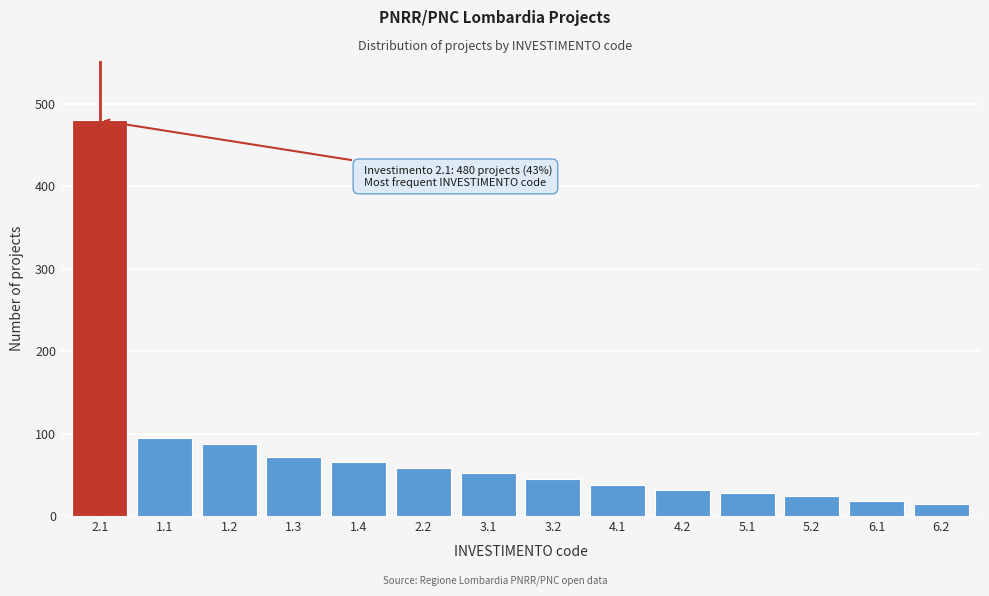

Reading left to right, what are all the values shown in this chart?

2.1=480	1.1=95	1.2=87	1.3=72	1.4=65	2.2=58	3.1=52	3.2=45	4.1=38	4.2=32	5.1=28	5.2=24	6.1=18	6.2=15